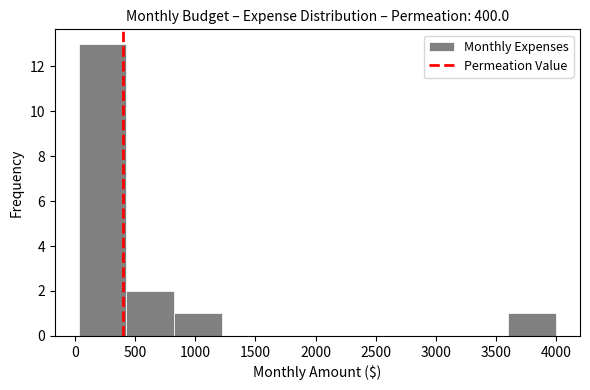

Reading left to right, list every bar in this chart as the range it spans on the x-axis followed by its height. Neither the bar edges nor the heights are printed on the chart, so give them approximately, as read against the axes.

50 to 450: 13
450 to 800: 2
800 to 1200: 1
1200 to 1600: 0
1600 to 2000: 0
2000 to 2400: 0
2400 to 2800: 0
2800 to 3200: 0
3200 to 3600: 0
3600 to 4000: 1